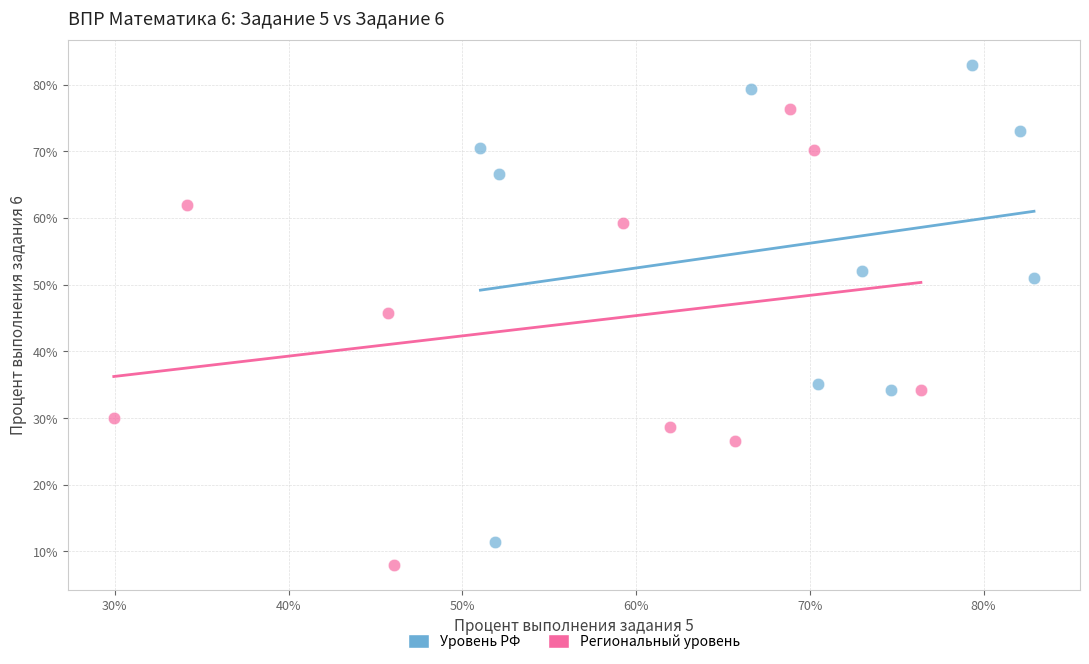

Which series contains the highest Y value?

Уровень РФ